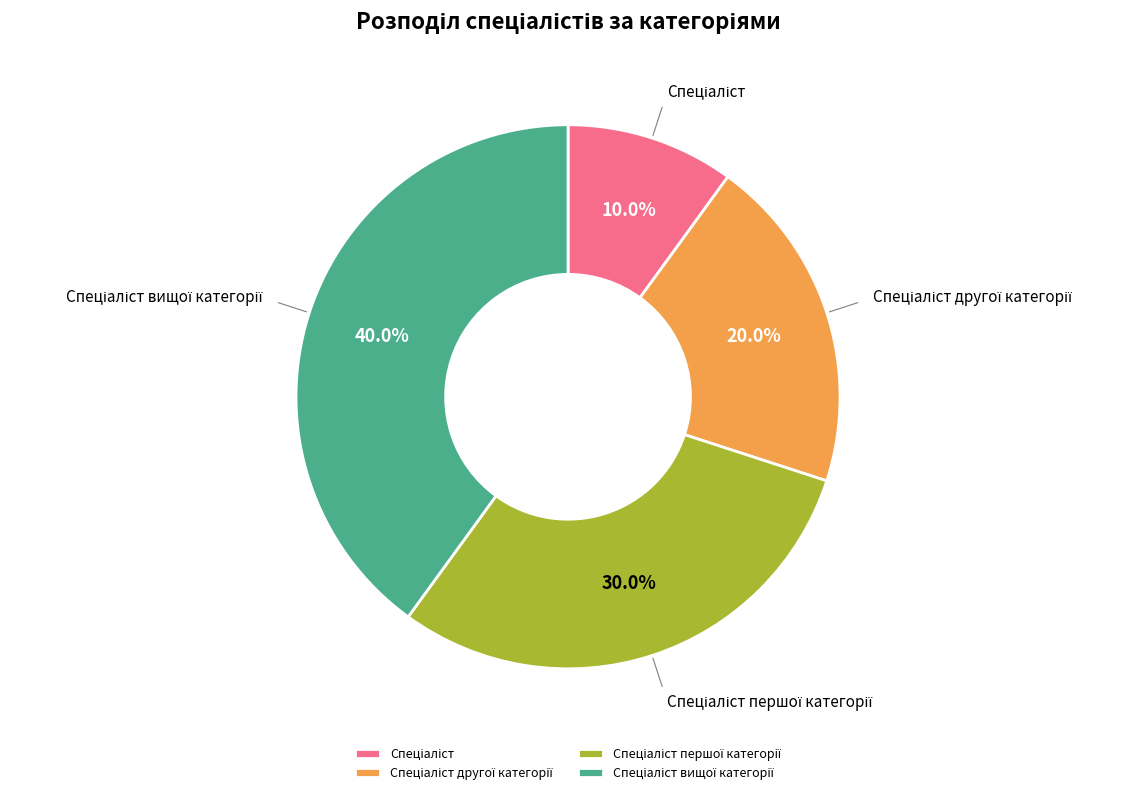

Does any single category account for the majority?

No